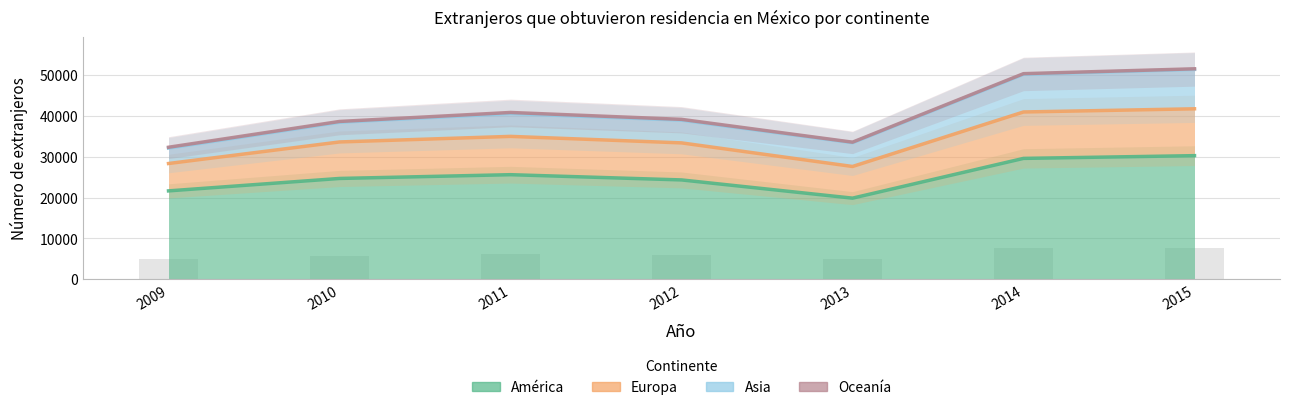

The Europa series shows 38616 at 2010. True or false?

True